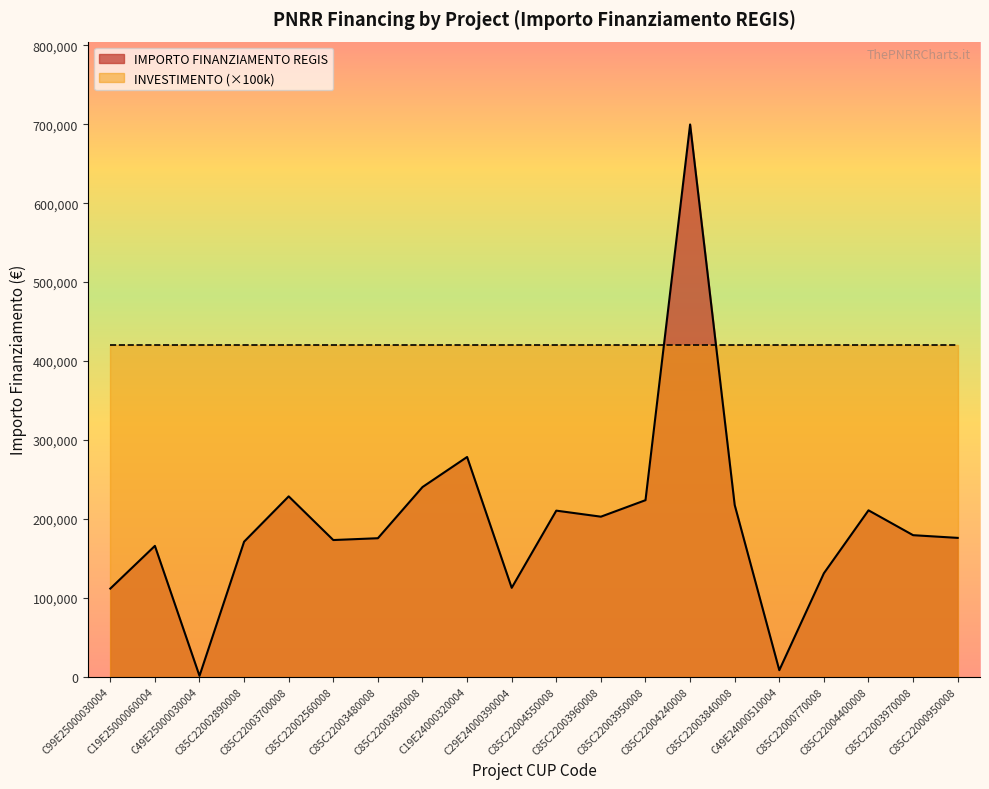

List the labels in order of value, largest first.

C85C22004240008, C19E24000320004, C85C22003690008, C85C22003700008, C85C22003950008, C85C22003840008, C85C22004400008, C85C22004550008, C85C22003960008, C85C22003970008, C85C22000950008, C85C22003480008, C85C22002560008, C85C22002890008, C19E25000060004, C85C22000770008, C29E24000390004, C99E25000030004, C49E24000510004, C49E25000030004